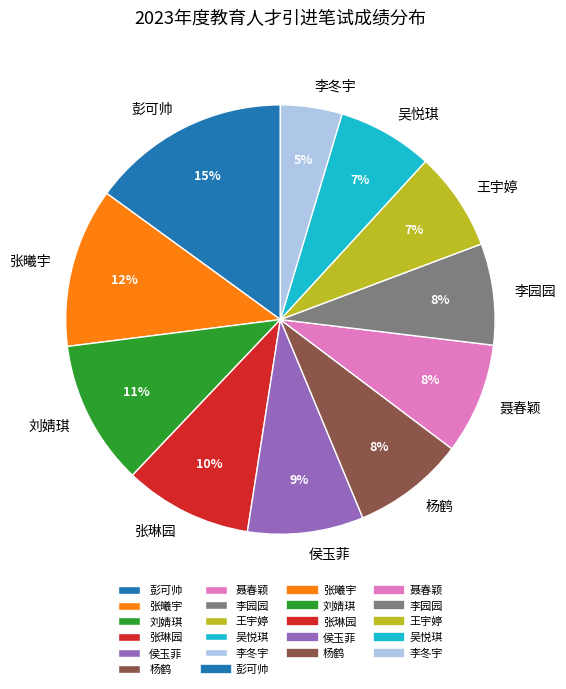

Approximately how many times larger is the value at 张琳园 compared to 张曦宇?

0.8